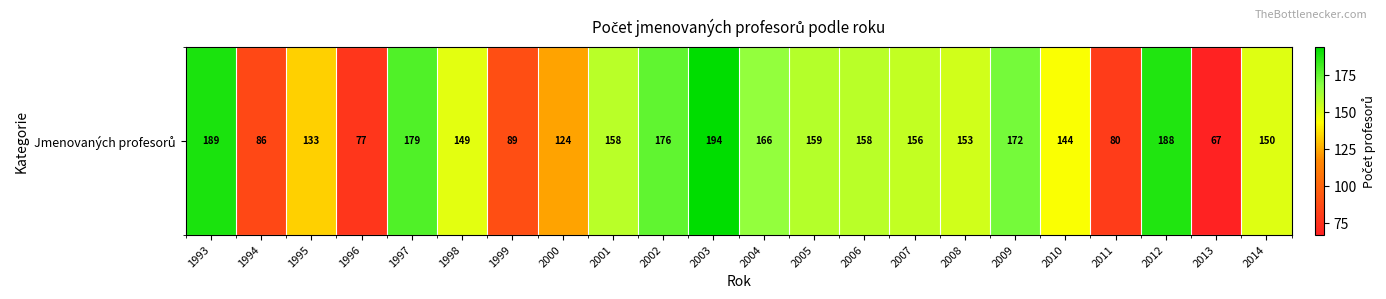

List the labels in order of value, smallest first.

2013, 1996, 2011, 1994, 1999, 2000, 1995, 2010, 1998, 2014, 2008, 2007, 2001, 2006, 2005, 2004, 2009, 2002, 1997, 2012, 1993, 2003